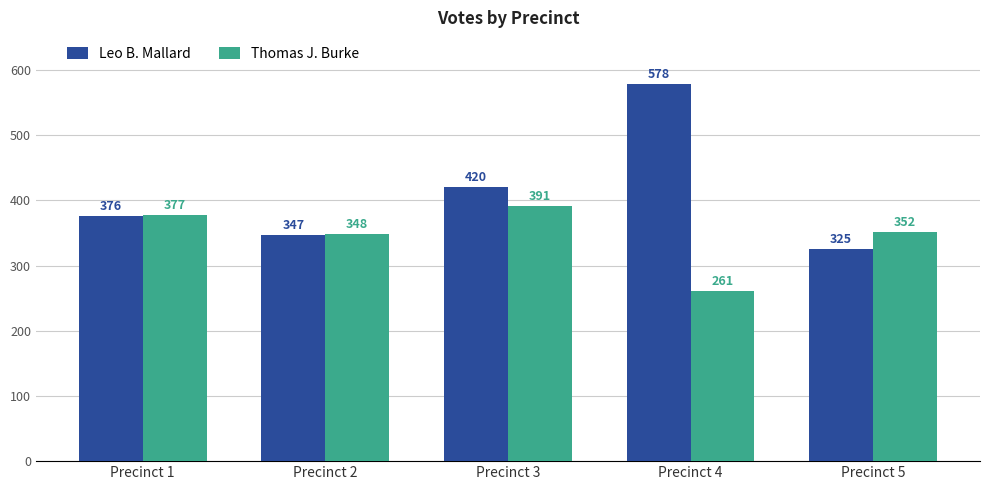

What is the difference between the Leo B. Mallard values at Precinct 4 and Precinct 3?

158